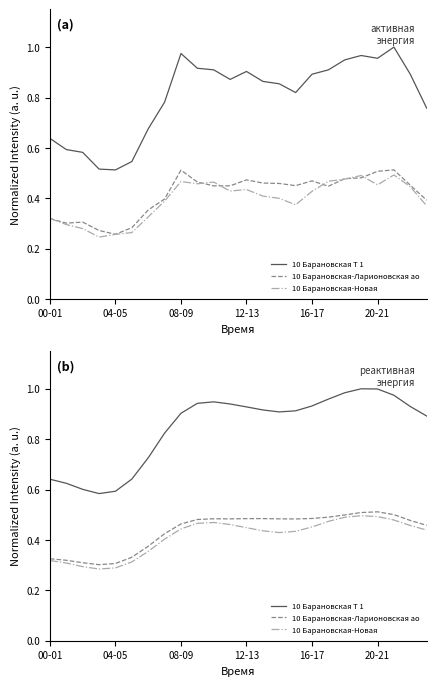

True or false: 10 Барановская Т 1 has more than 0 points higher than both neighbors.

True